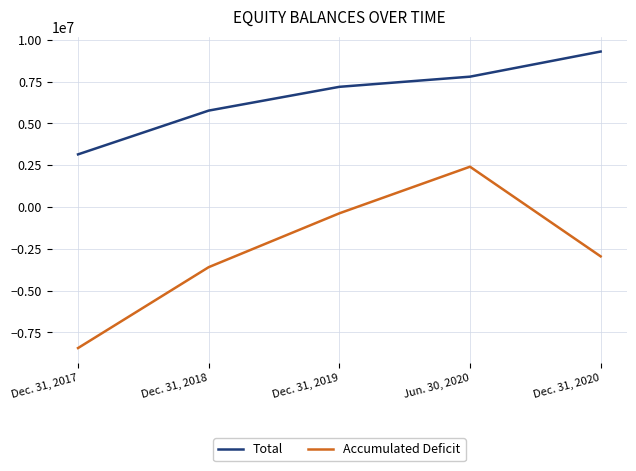

What is the difference between the Accumulated Deficit values at Dec. 31, 2019 and Dec. 31, 2020?

2575459